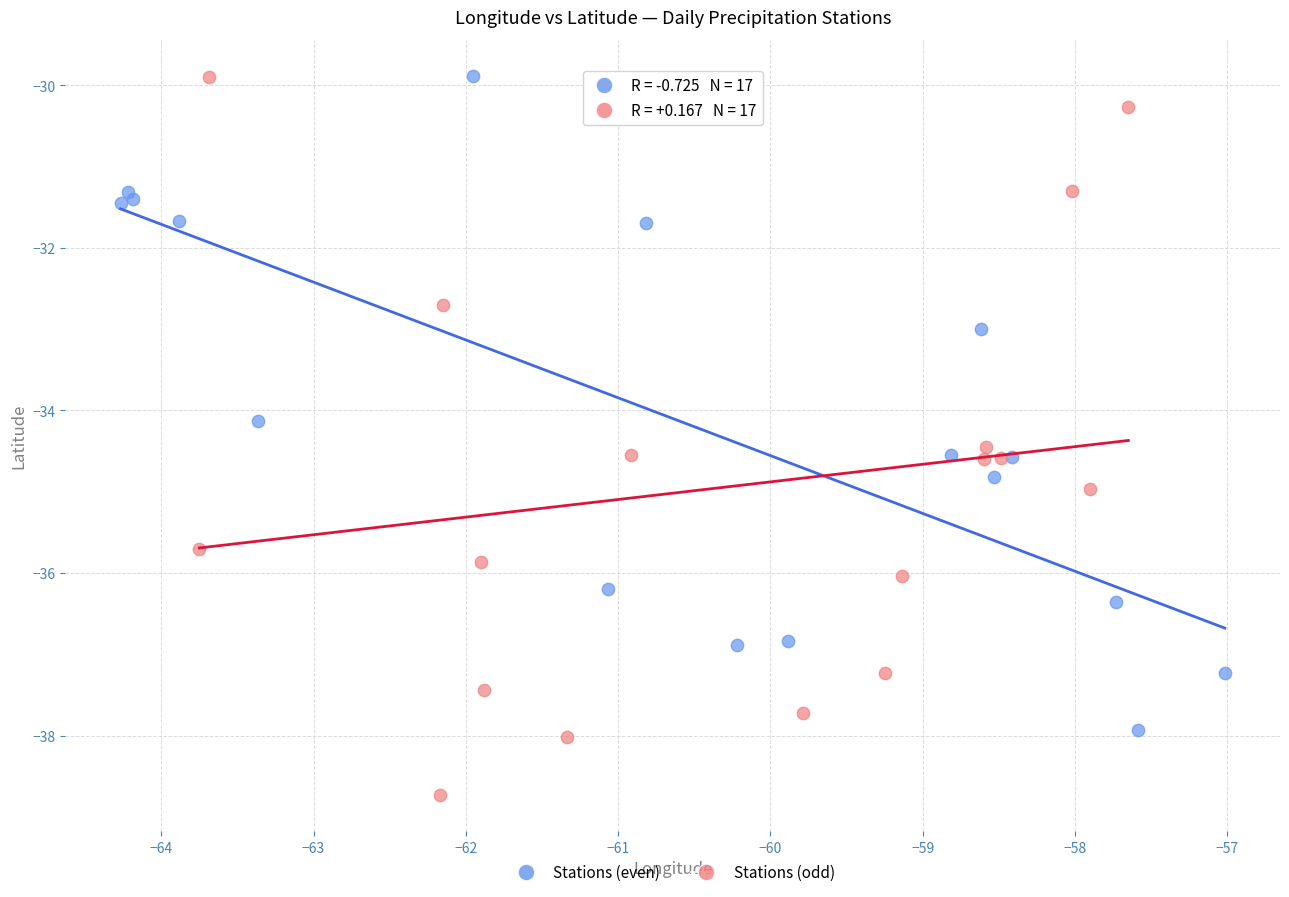

Which series contains the lowest Y value?

Stations (odd)